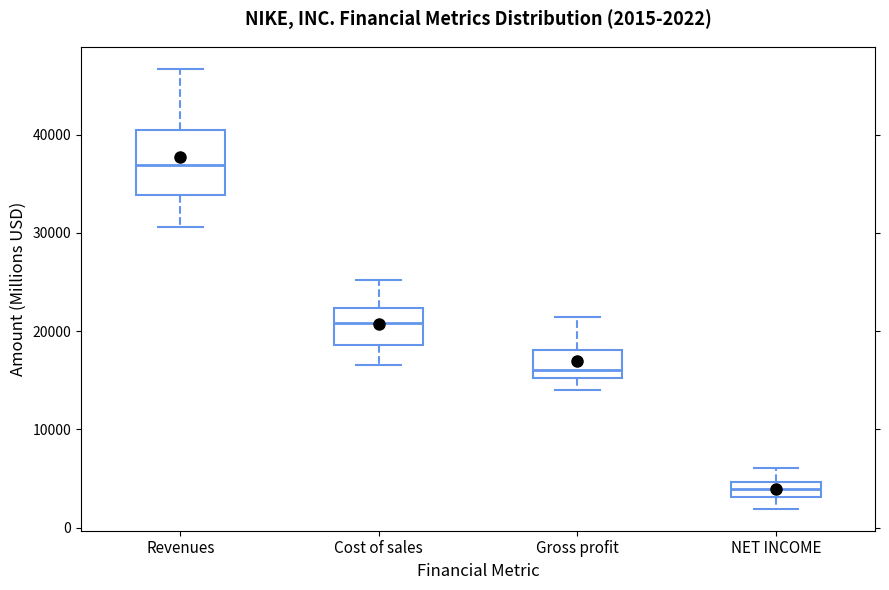

Which box is the tallest, from its lower edge to its upper edge?

Revenues